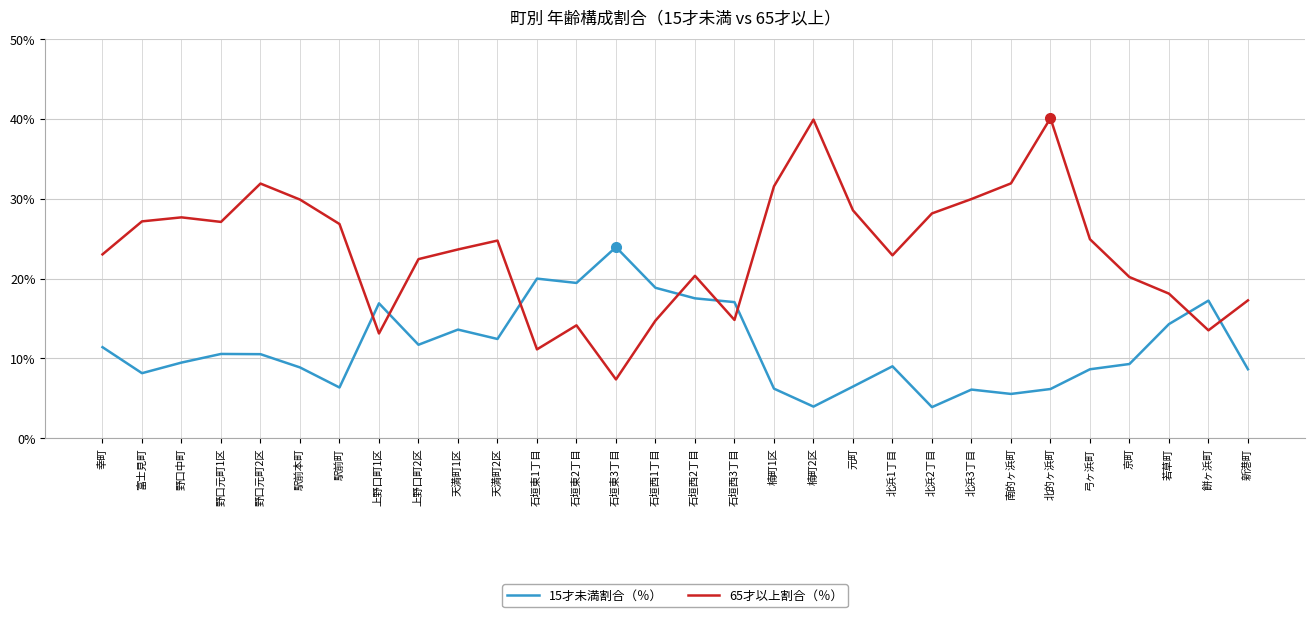

Is it true that 15才未満割合（％） equals 8.1 at 富士見町?

True